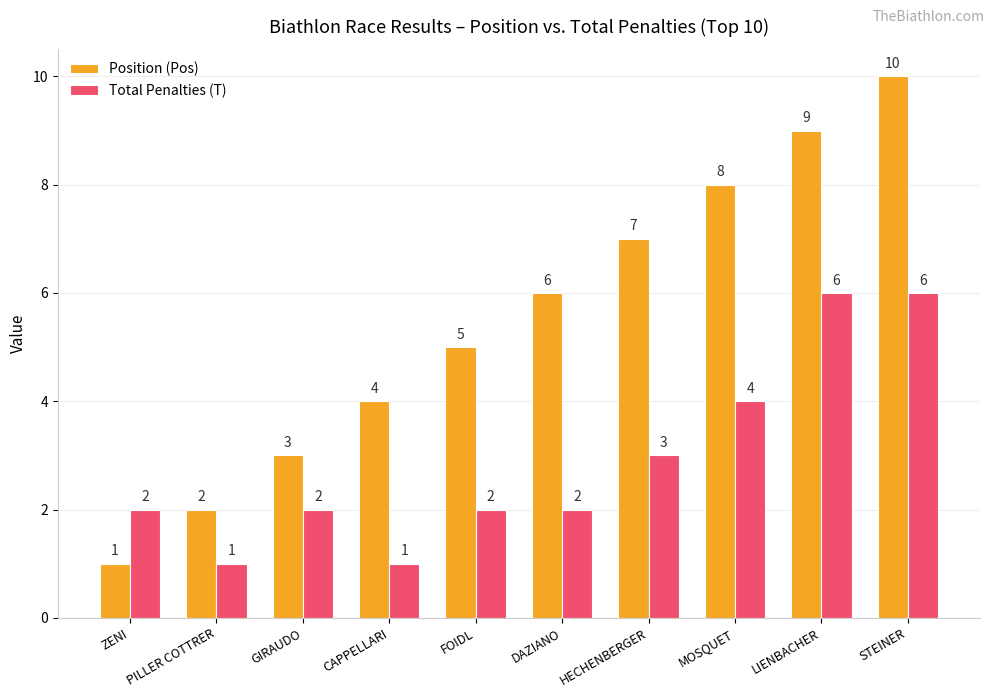

Reading right to left, transcribe all the data shown in this chart.

Position (Pos): STEINER=10	LIENBACHER=9	MOSQUET=8	HECHENBERGER=7	DAZIANO=6	FOIDL=5	CAPPELLARI=4	GIRAUDO=3	PILLER COTTRER=2	ZENI=1
Total Penalties (T): STEINER=6	LIENBACHER=6	MOSQUET=4	HECHENBERGER=3	DAZIANO=2	FOIDL=2	CAPPELLARI=1	GIRAUDO=2	PILLER COTTRER=1	ZENI=2